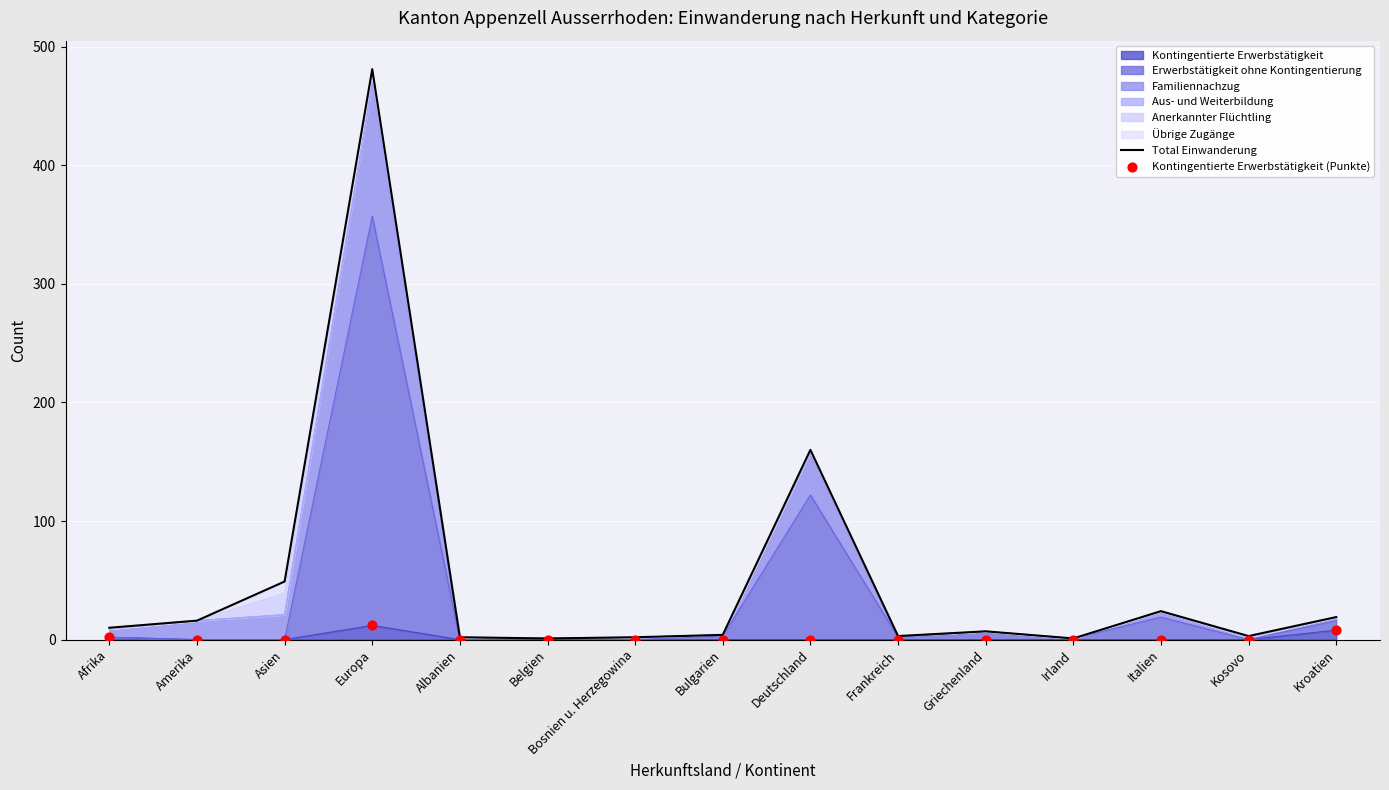

What is the total value across all series at Italien?

24